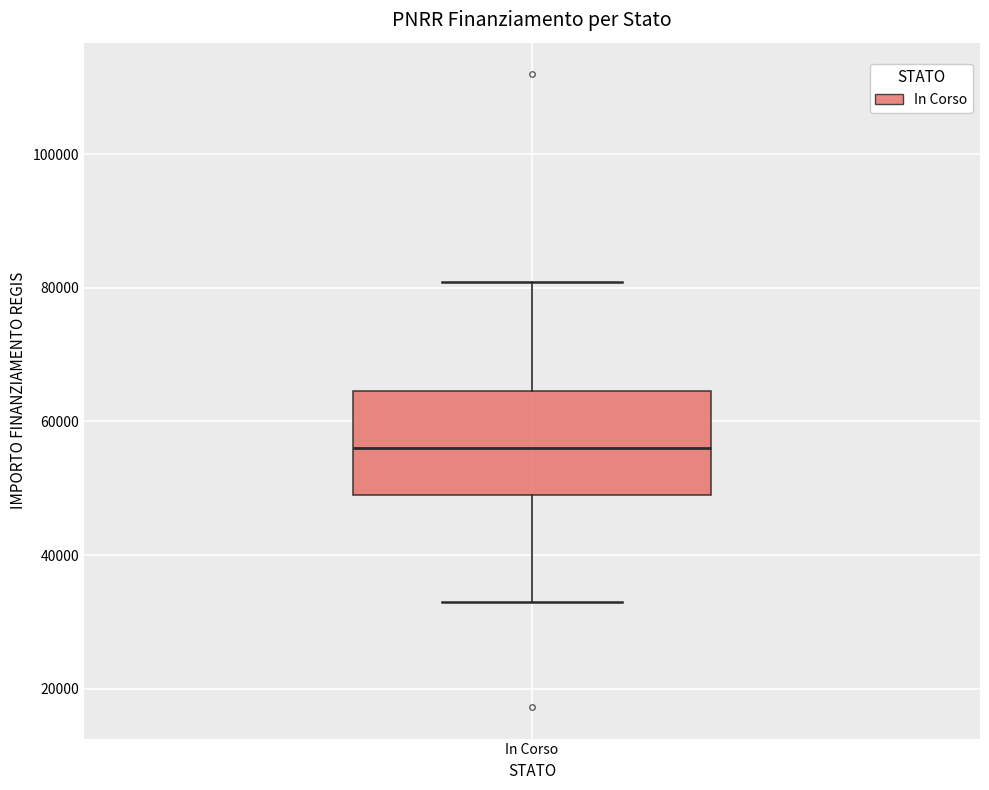

Read this box plot against the y-axis: the position of the median line, the range covered by the box, and the ends of both whiskers. The values are not printed on the chart, so give them approximately, as read against the axis.

median 56000, box 50000 to 64000, whiskers 32000 to 80000